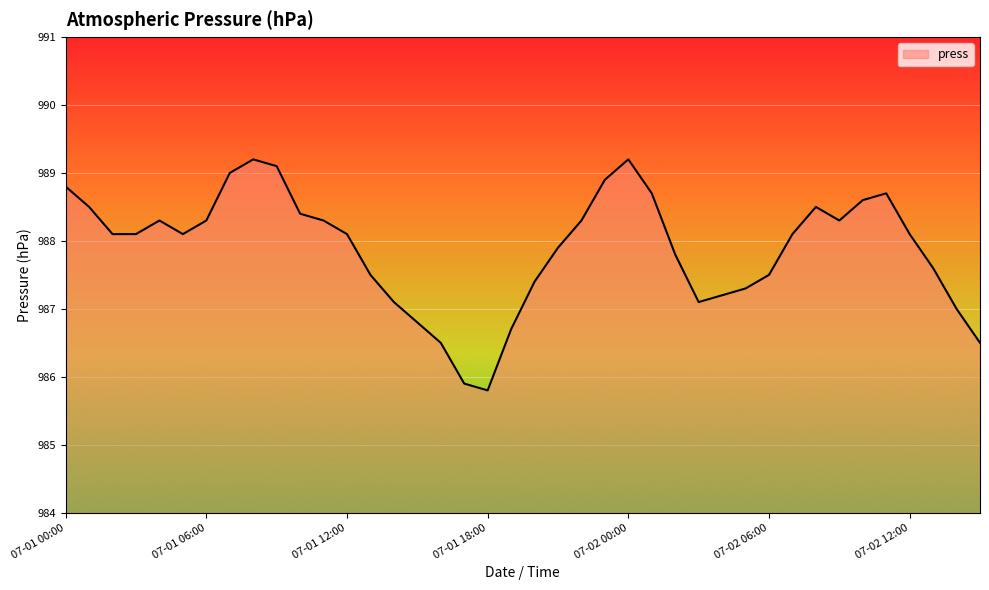

What is the maximum value shown in the chart?

989.2